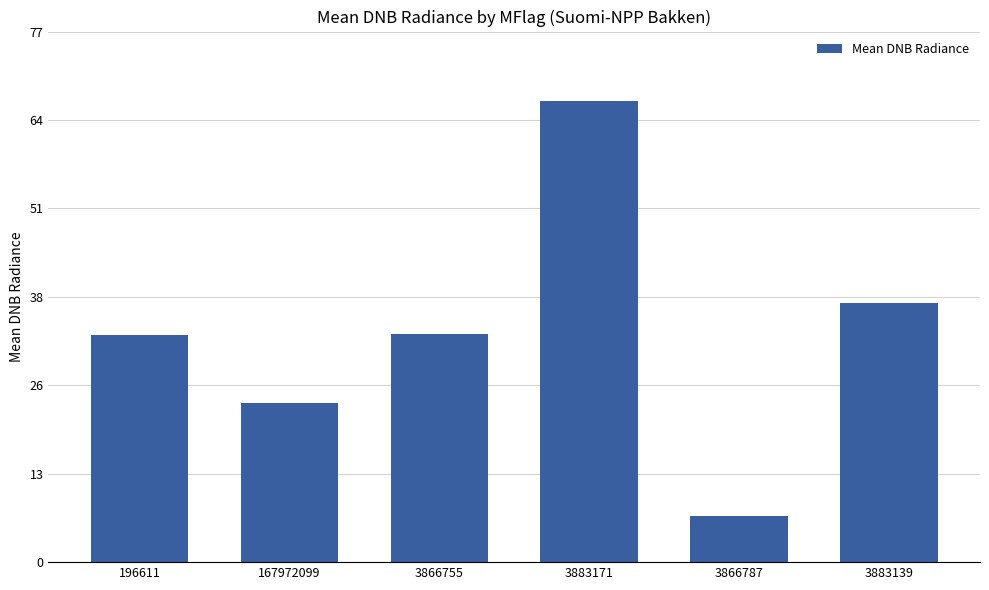

Does the chart contain any negative values?

No